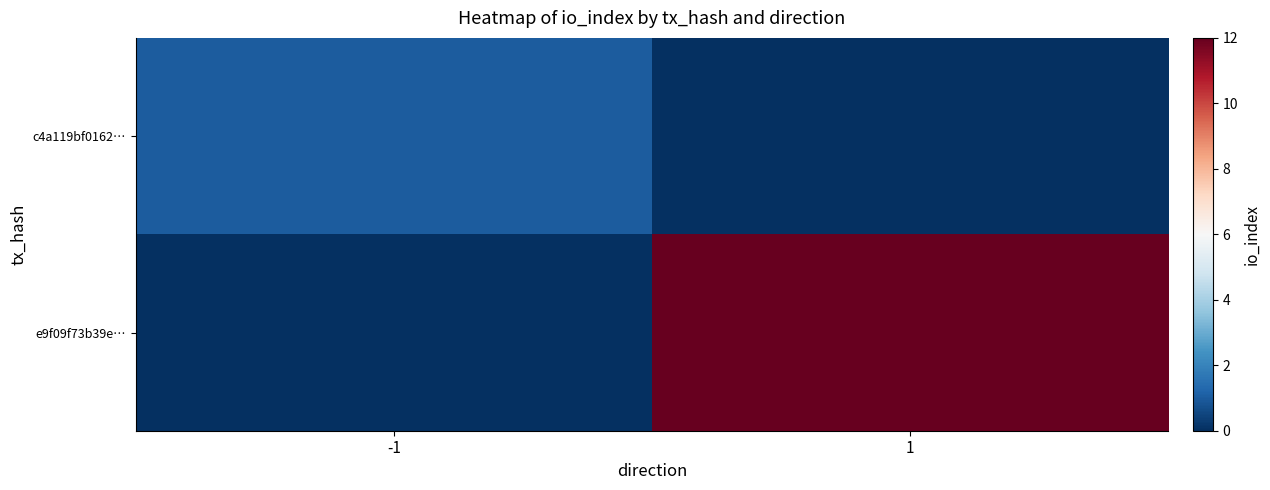

Reading left to right, transcribe all the data shown in this chart.

c4a119bf0162…: -1=1	1=0
e9f09f73b39e…: -1=0	1=12